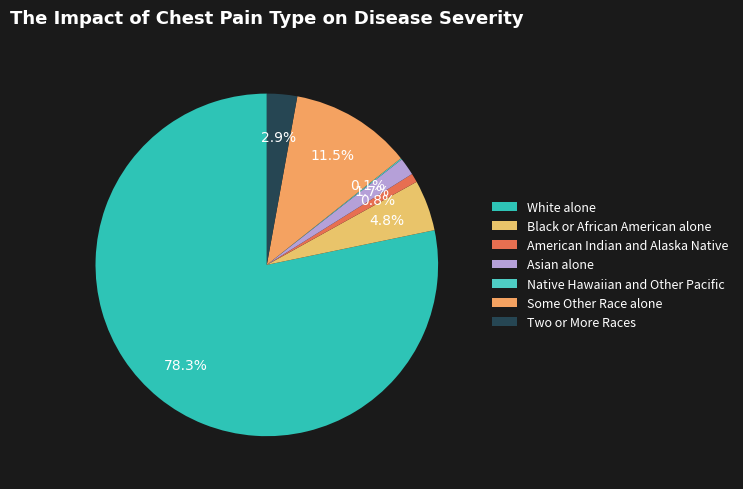

Between Some Other Race alone and Asian alone, which is larger?

Some Other Race alone